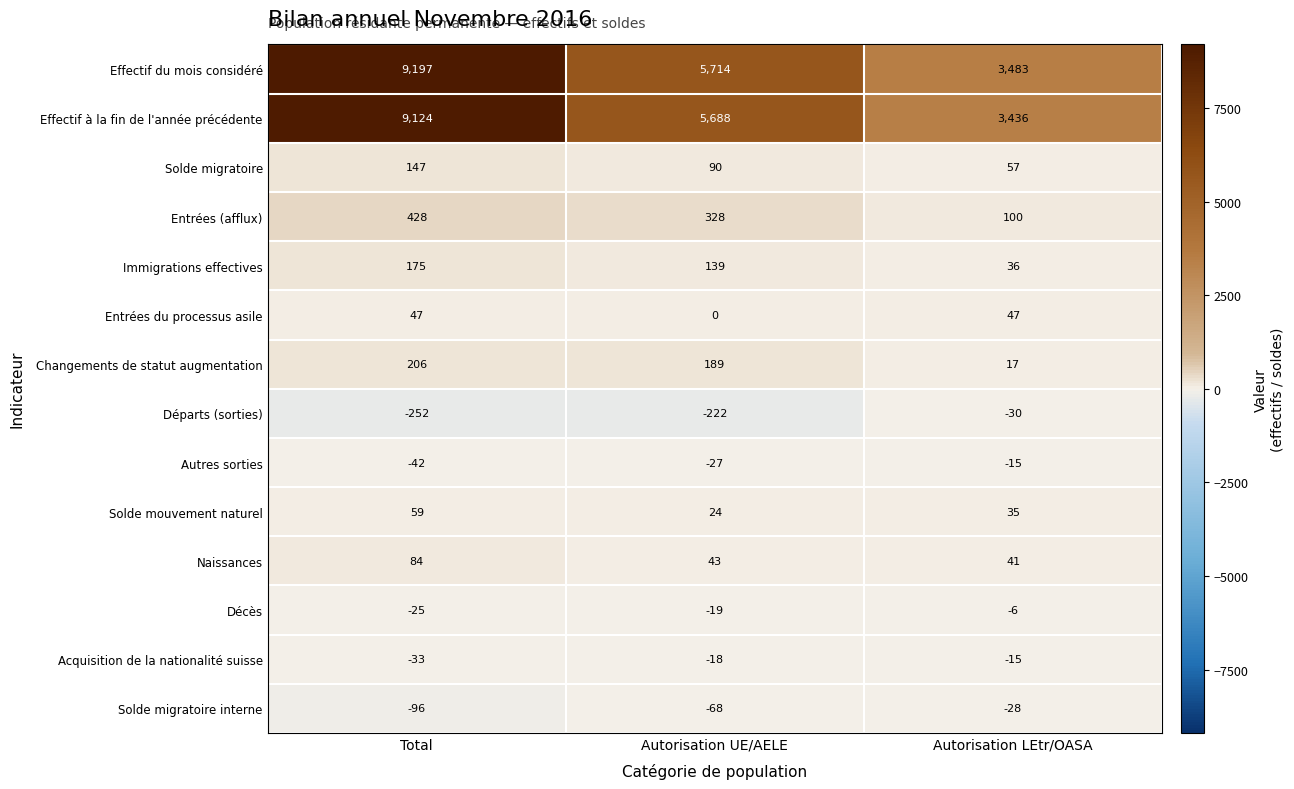

What is the average value of the Solde mouvement naturel series?

39